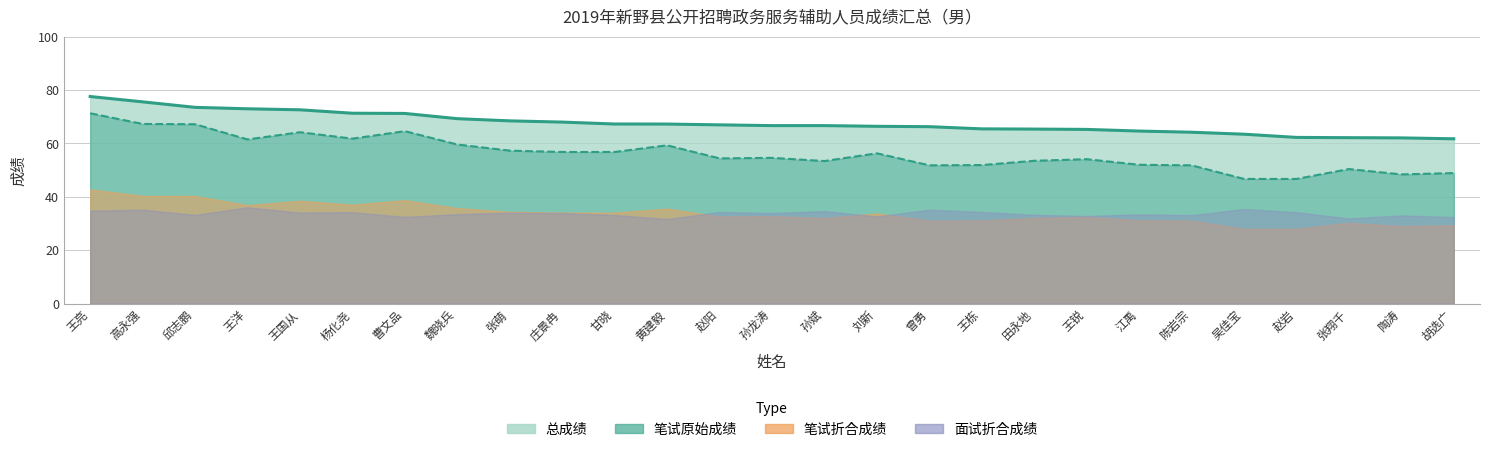

Which series has the widest spread of values?

笔试原始成绩